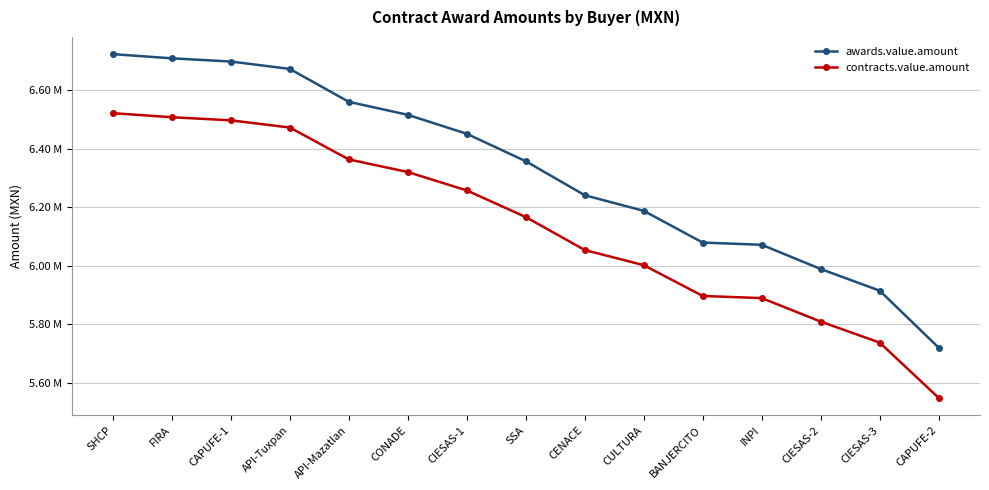

At how many categories does at least one series exceed 6?

12